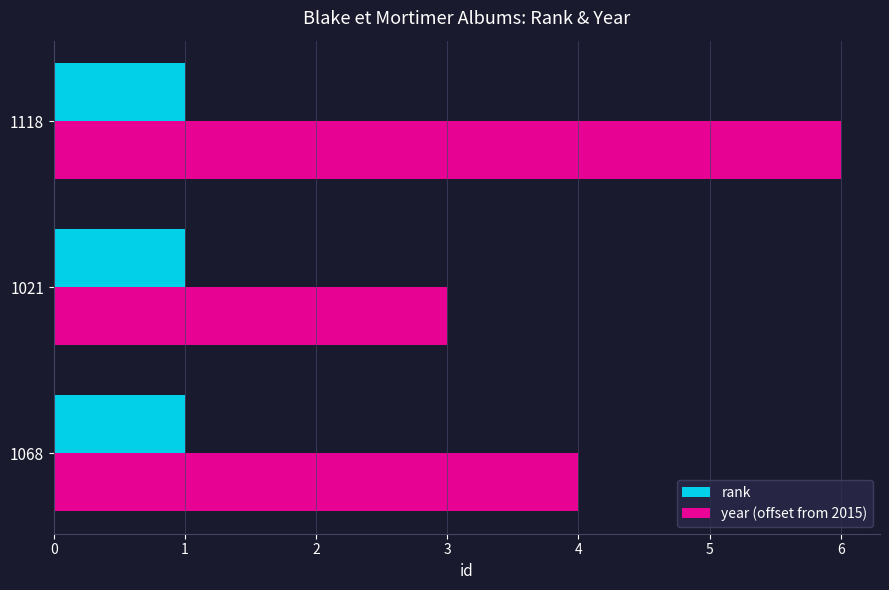

What are all the series names shown in the legend?

rank, year (offset from 2015)